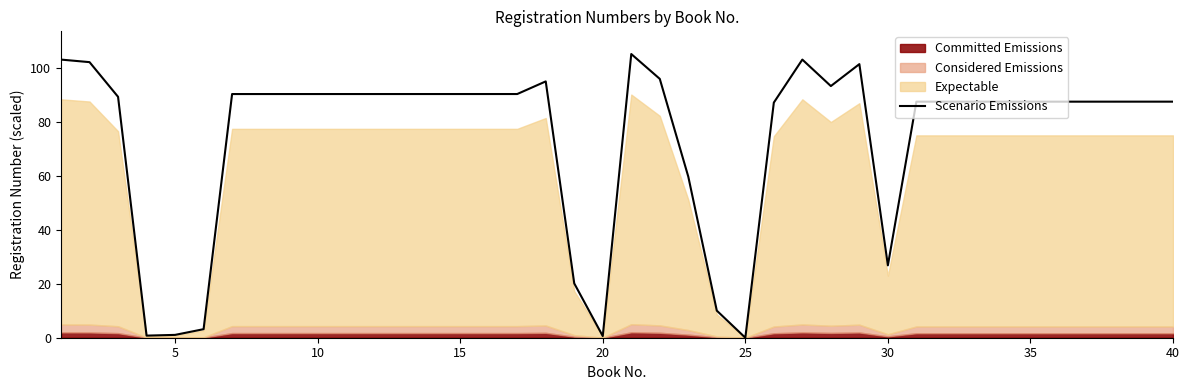

Is it true that Scenario Emissions equals 90.2 at 15?

True